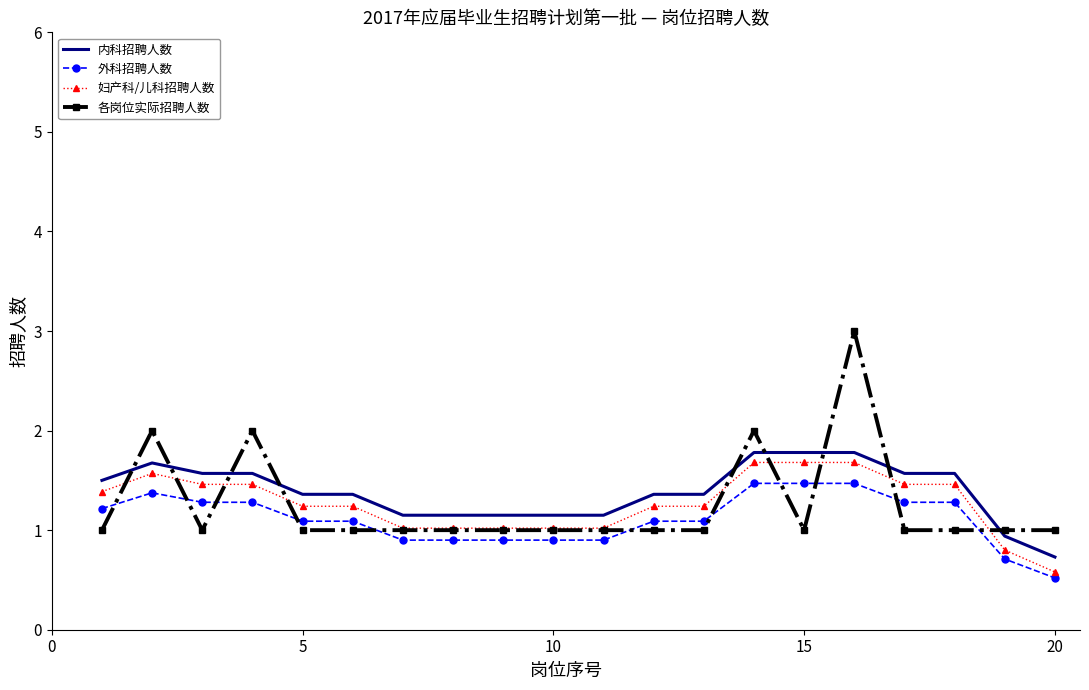

Which series has the largest range (max minus min)?

各岗位实际招聘人数